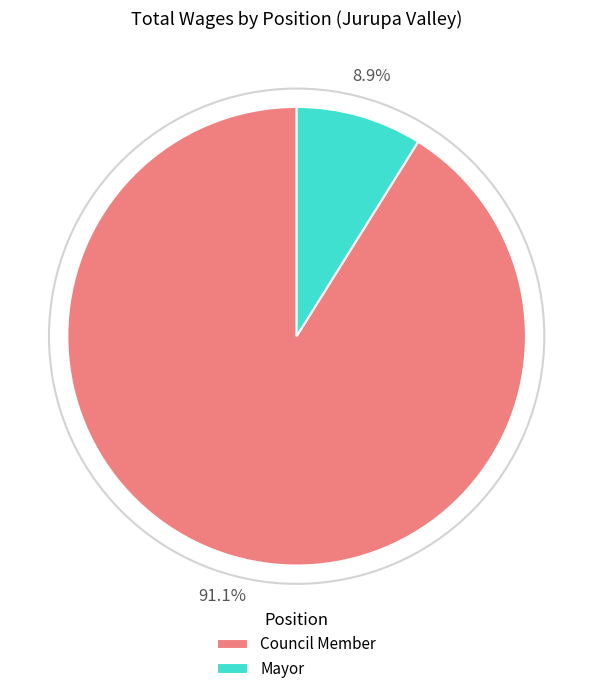

Count the number of slices in the pie.

2